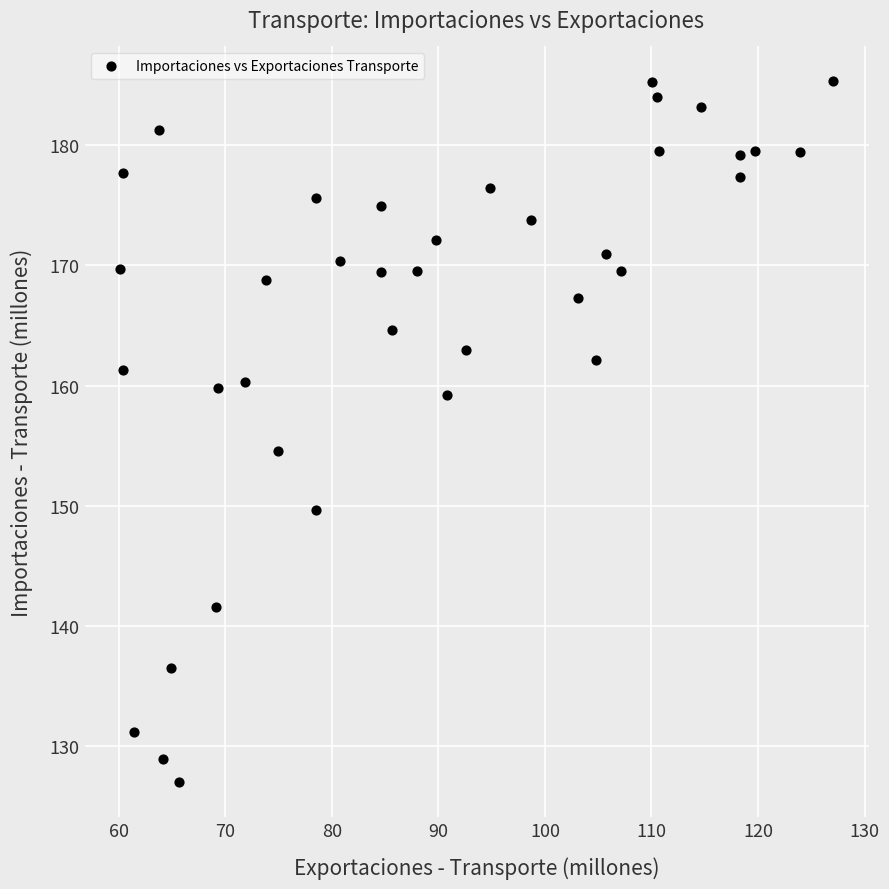

What is the range of X values (max minus min)?

67.0